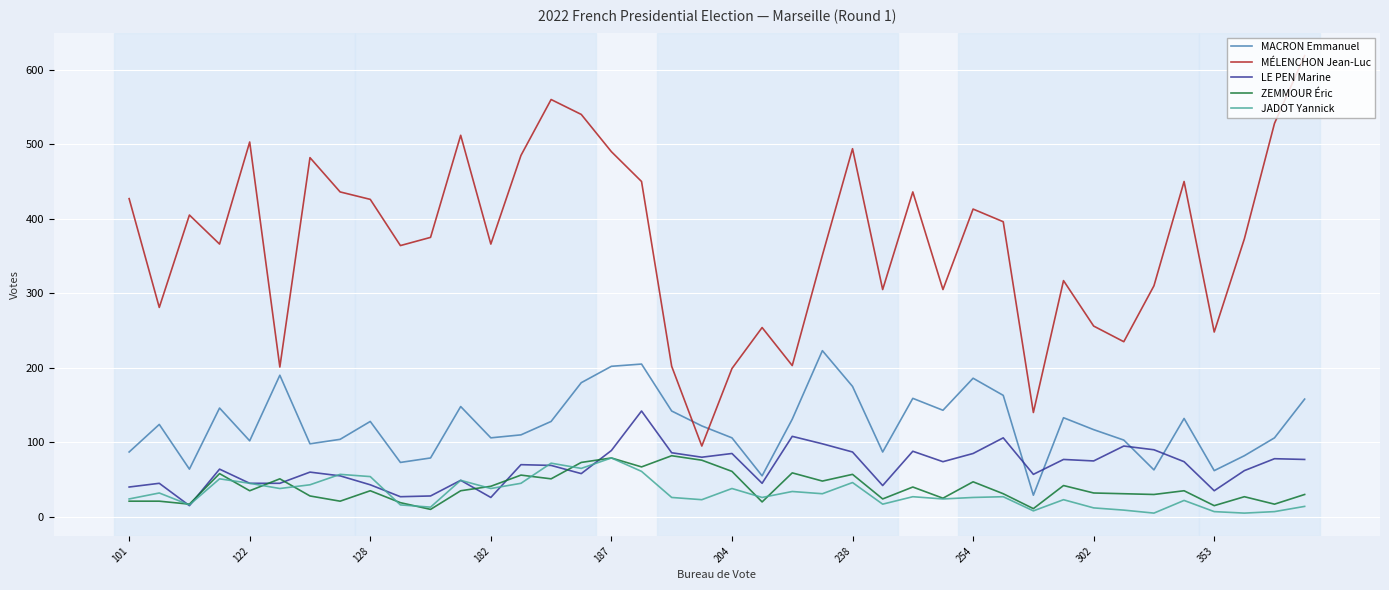

How many lines are shown in the chart?

5